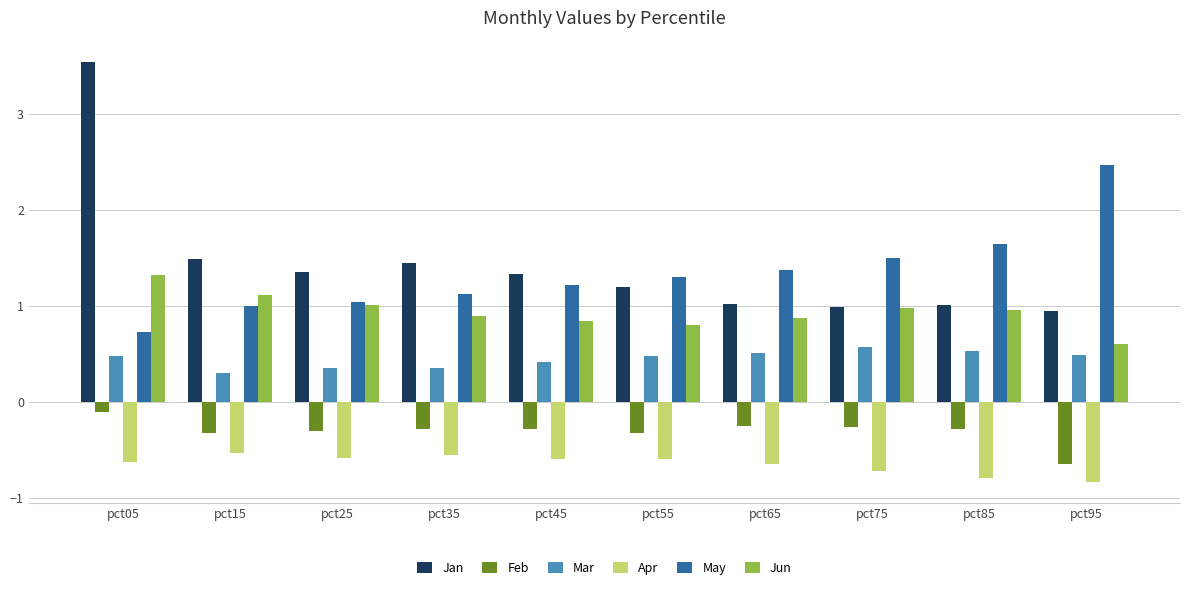

What is the difference between the maximum and minimum values in the Mar series?

0.3